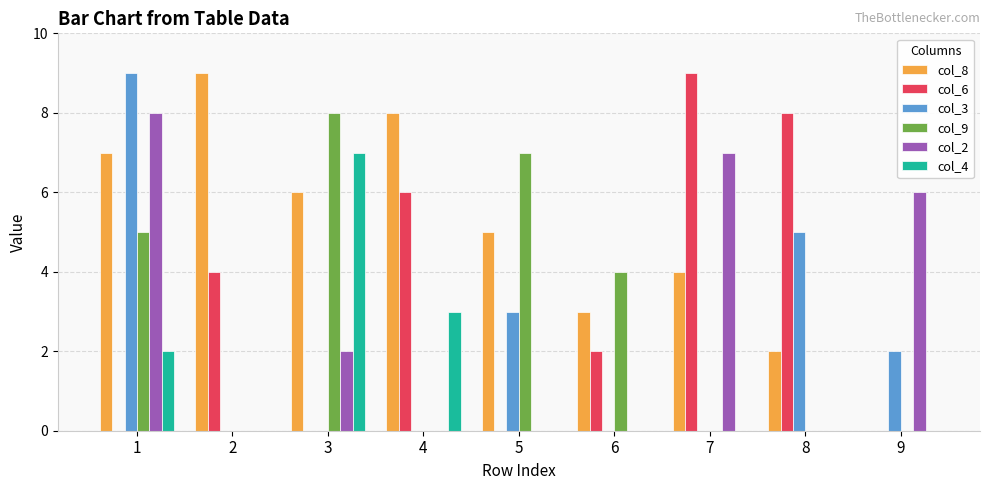

The col_4 series shows 3 at 8. True or false?

False